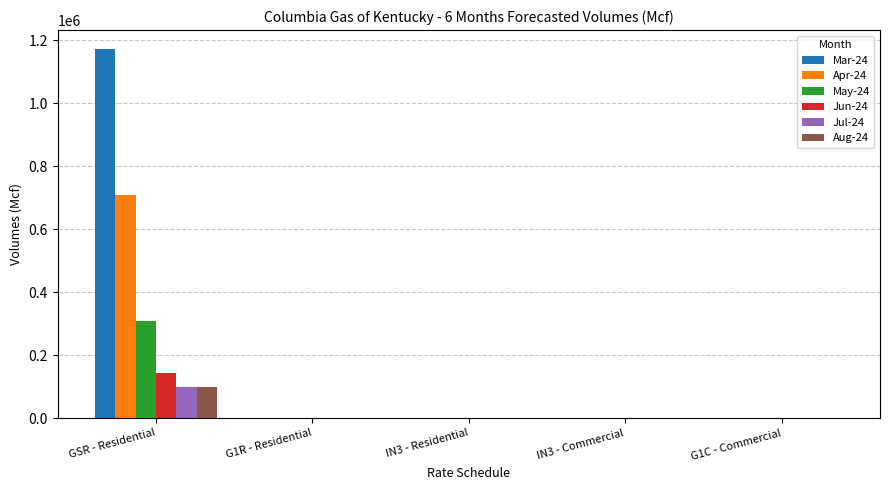

What is the greatest value displayed?

1173075.4